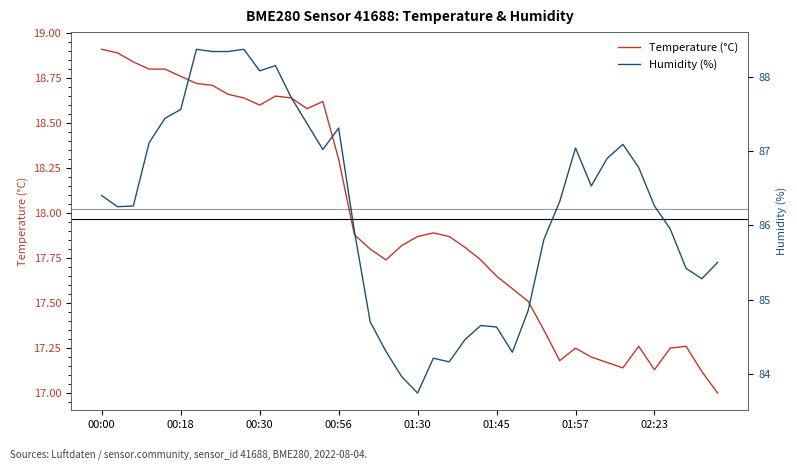

Does the chart have visible grid lines?

No